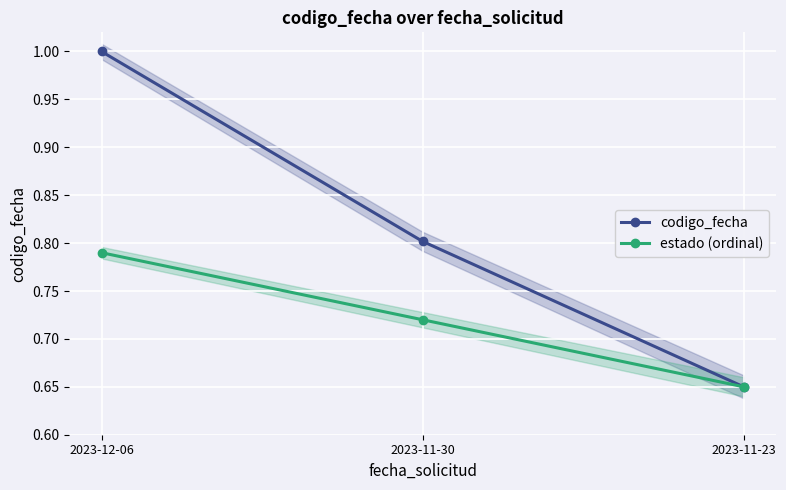

At which label does codigo_fecha reach its minimum?

2023-11-23